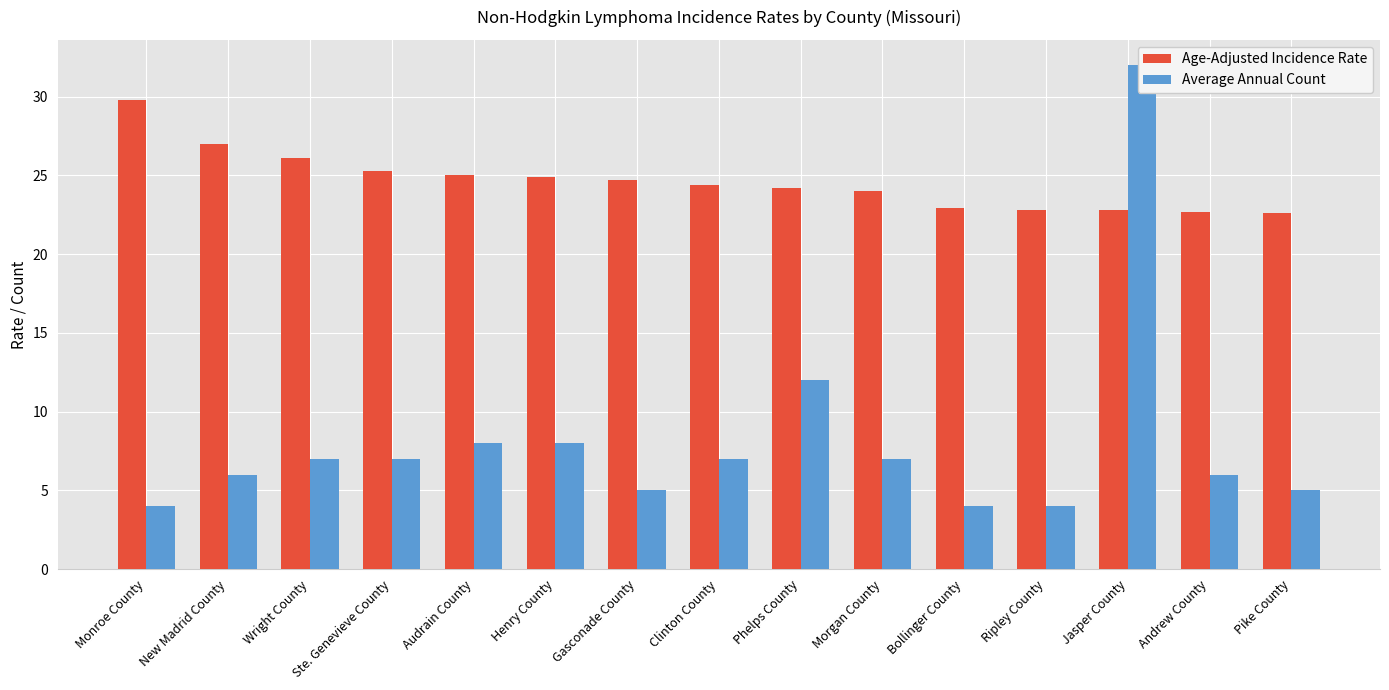

How many distinct data groups are displayed?

2